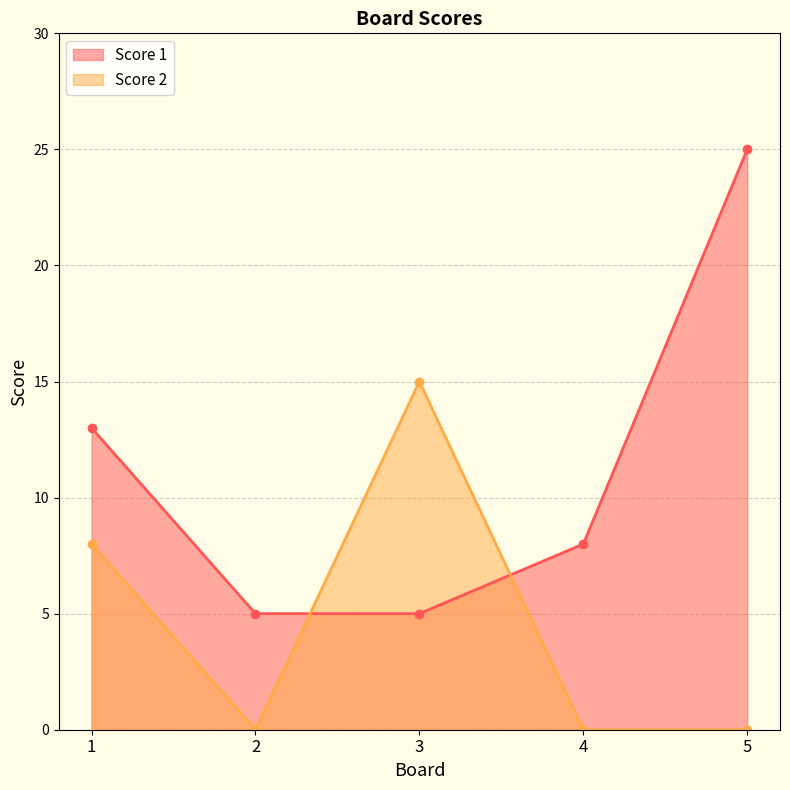

Reading right to left, list all the values displayed in this chart.

Score 1: 25	8	5	5	13
Score 2: 0	0	15	0	8